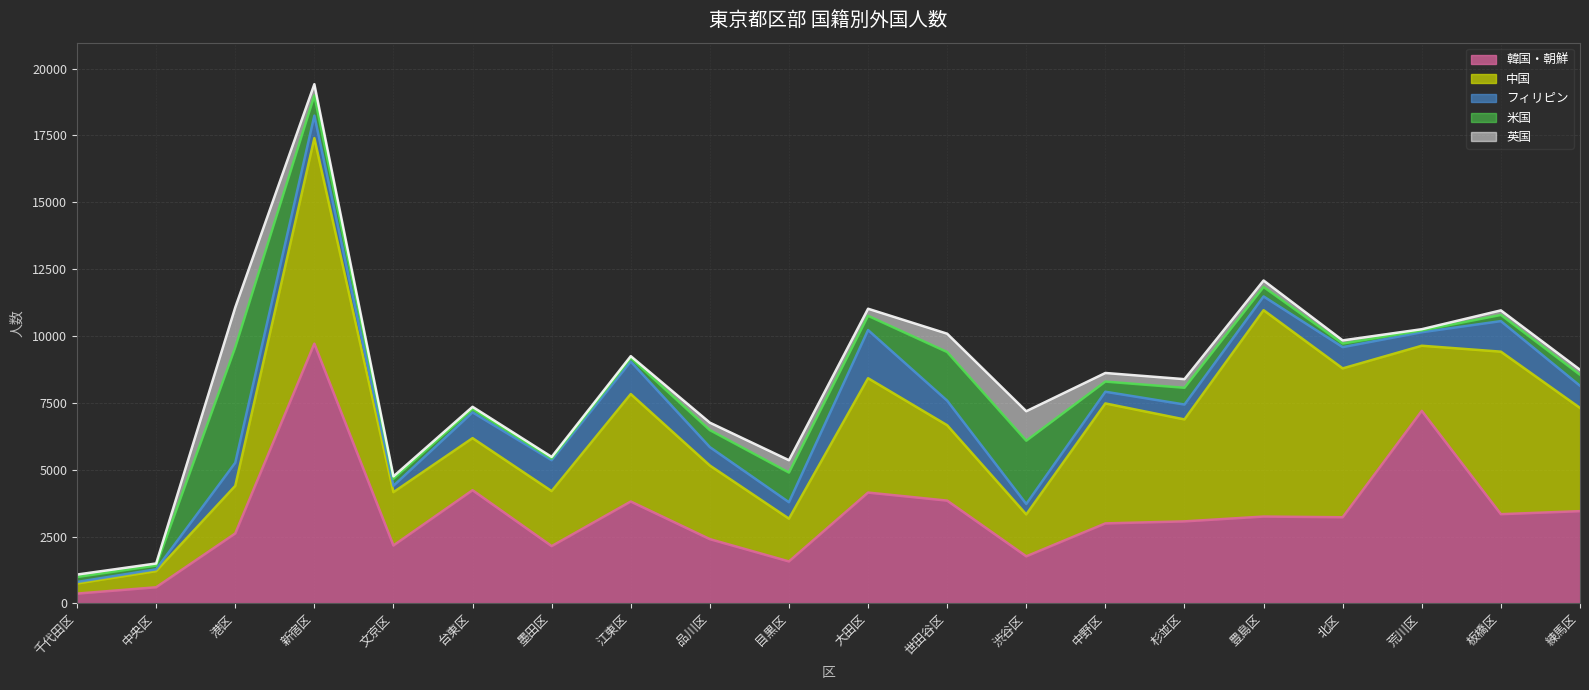

Rank the categories by 英国 value from lowest to highest.

荒川区, 墨田区, 江東区, 中央区, 台東区, 文京区, 千代田区, 北区, 板橋区, 練馬区, 豊島区, 大田区, 品川区, 中野区, 杉並区, 新宿区, 目黒区, 世田谷区, 渋谷区, 港区